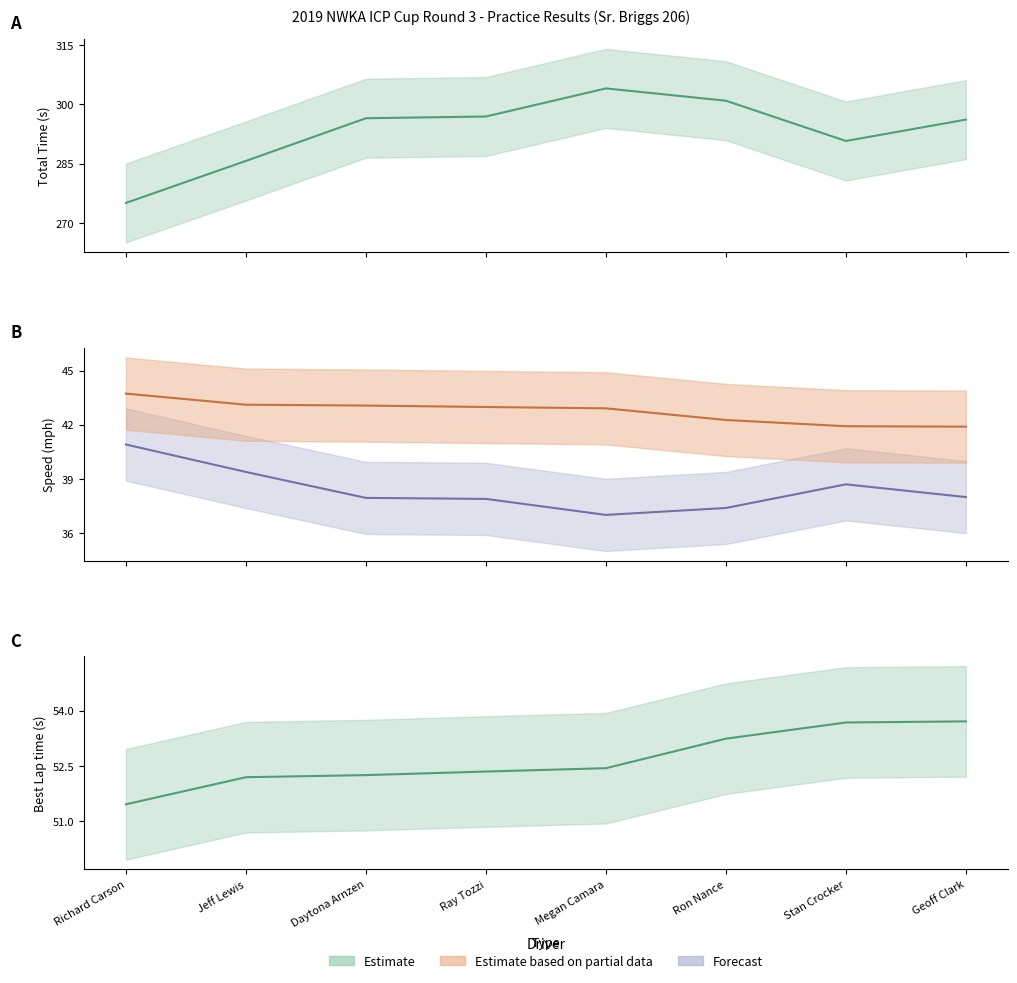

What is the sum of all Average Speed values?

307.2